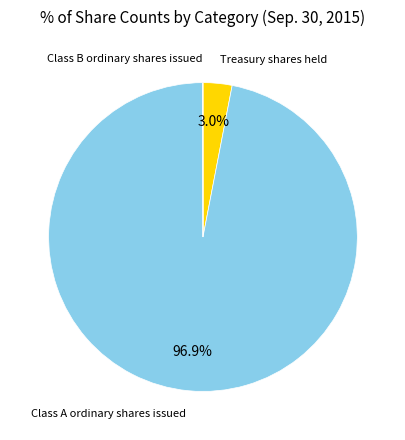

Is there a majority slice in this chart?

Yes